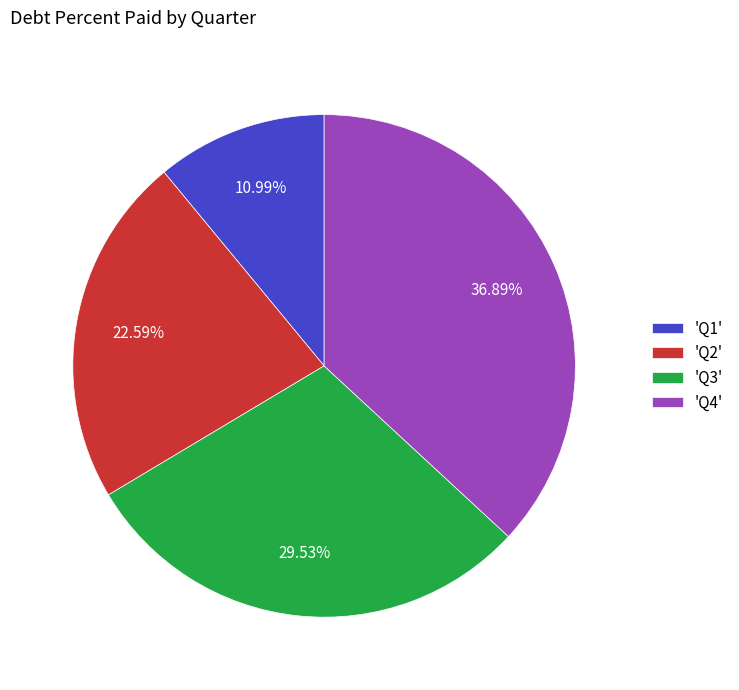

Between 'Q4' and 'Q2', which is larger?

'Q4'